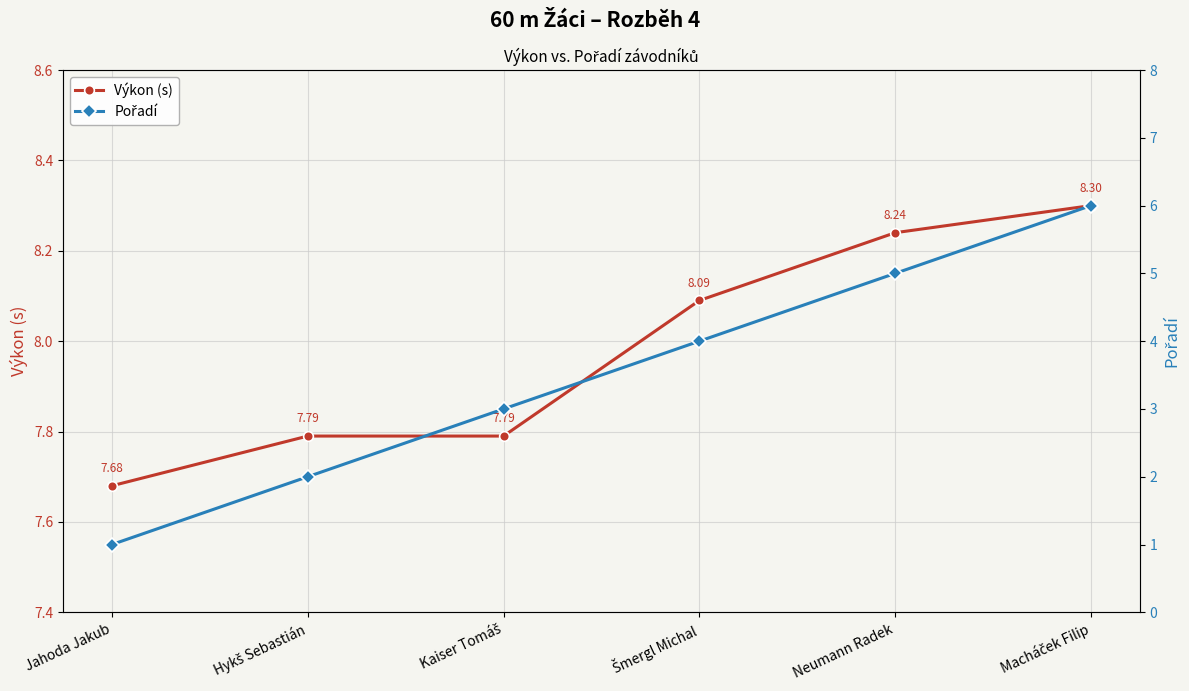

The value of Výkon (s) at Neumann Radek is 8.2. True or false?

True